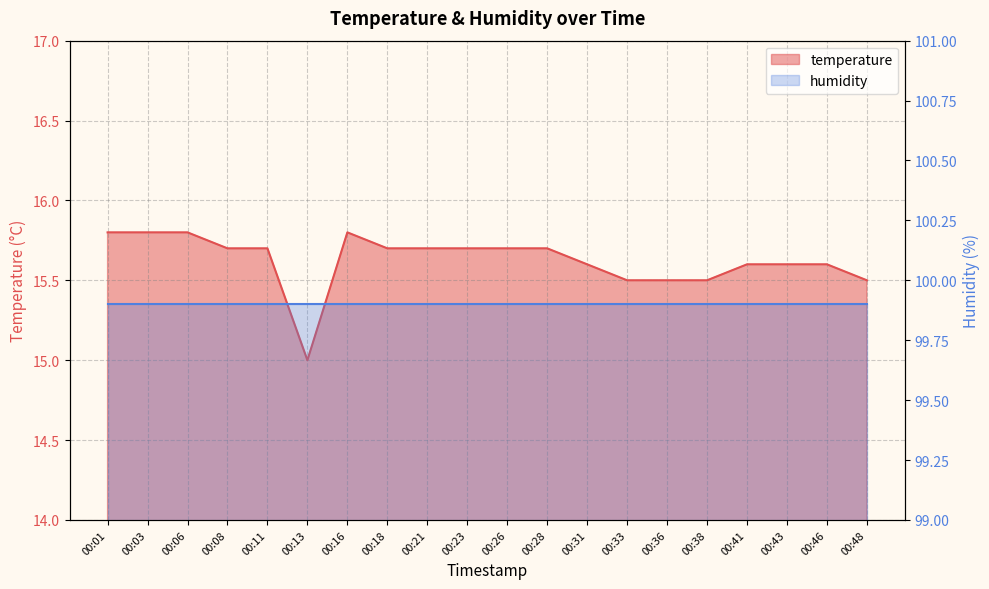

Is it true that the value at 00:21 is 9.9?

False